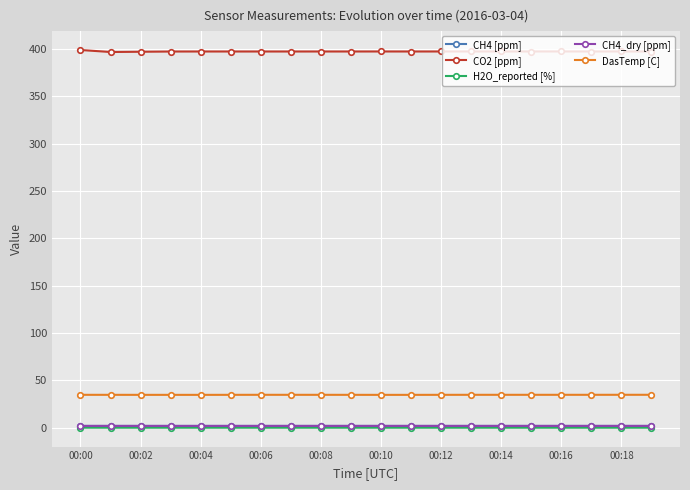

Which series has the largest range (max minus min)?

CO2 [ppm]